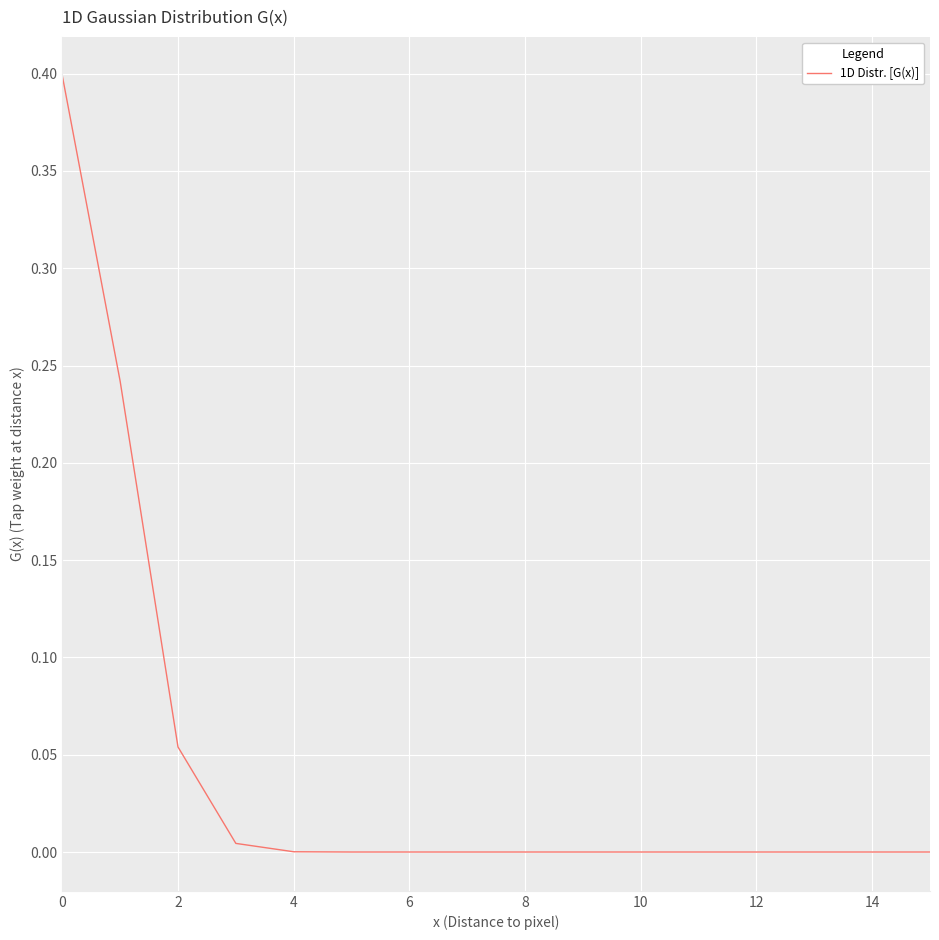

What is the maximum value shown in the chart?

0.4